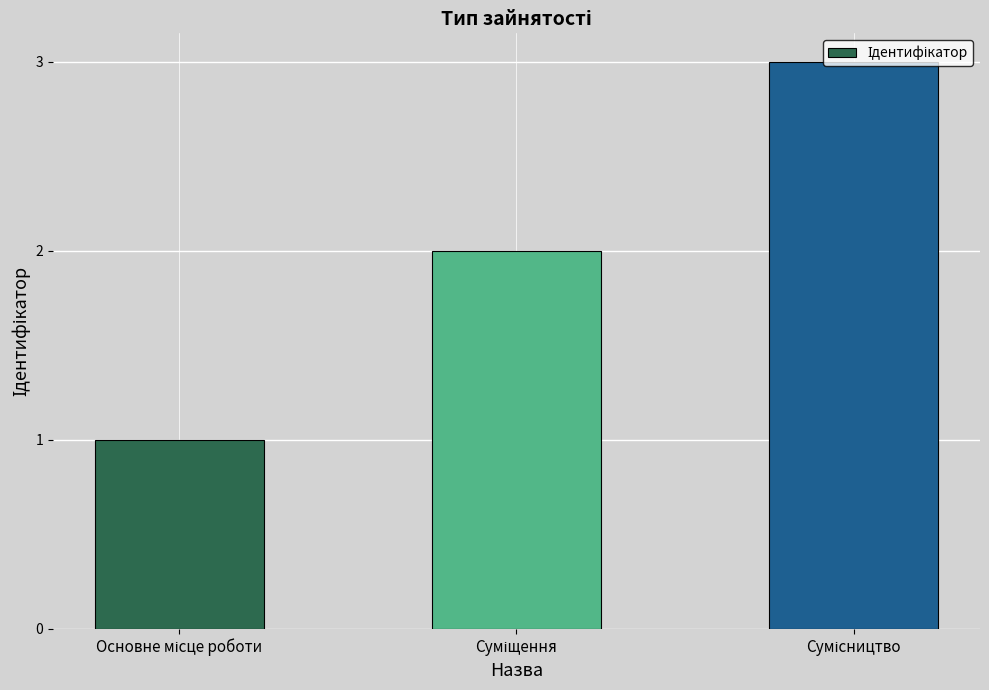

How many categories are shown in the chart?

3